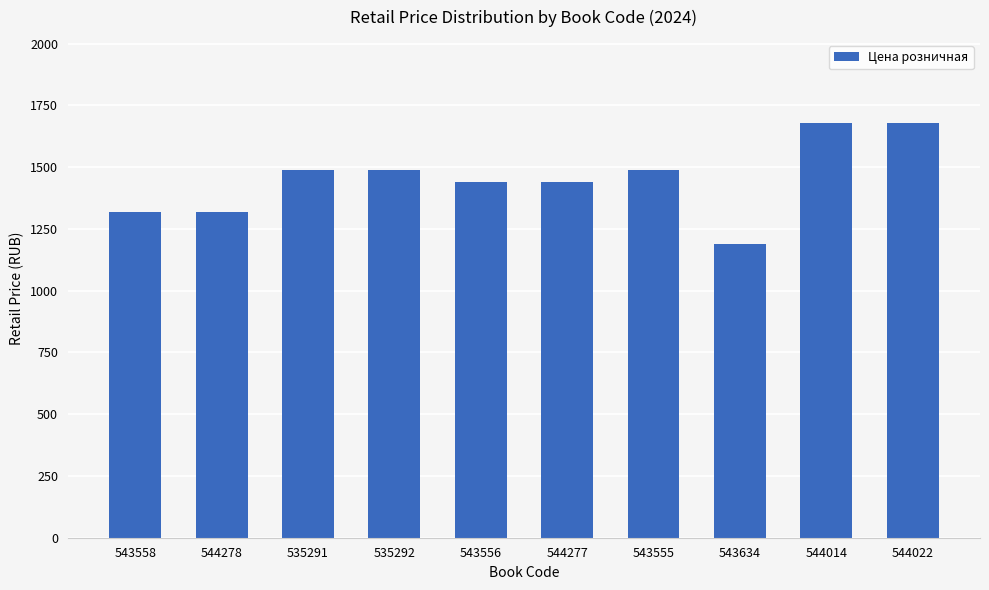

What is the label of the 7th bar from the left?

543555